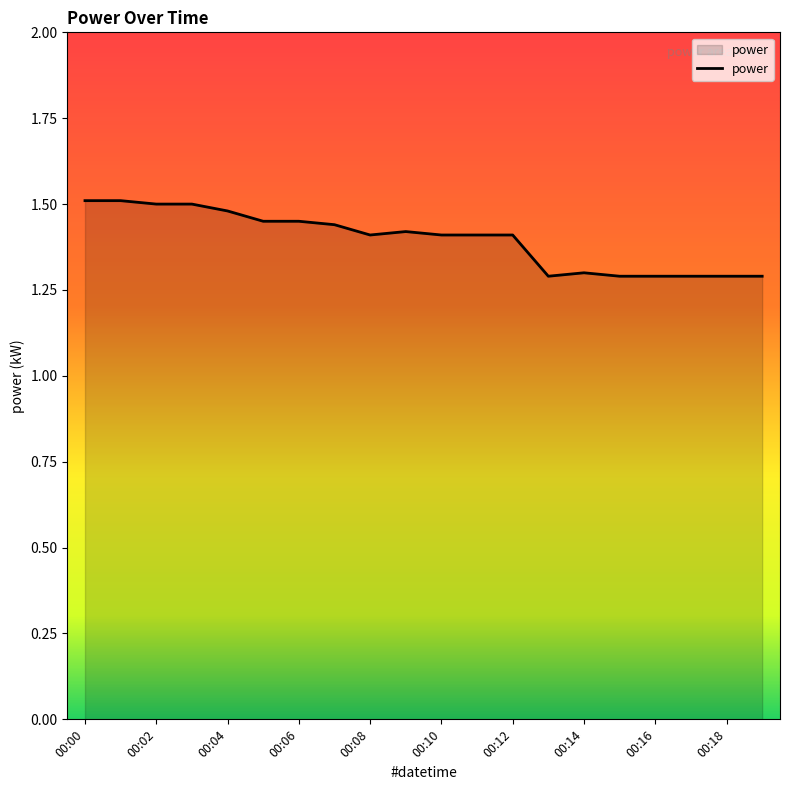

What is the smallest value displayed?

1.3